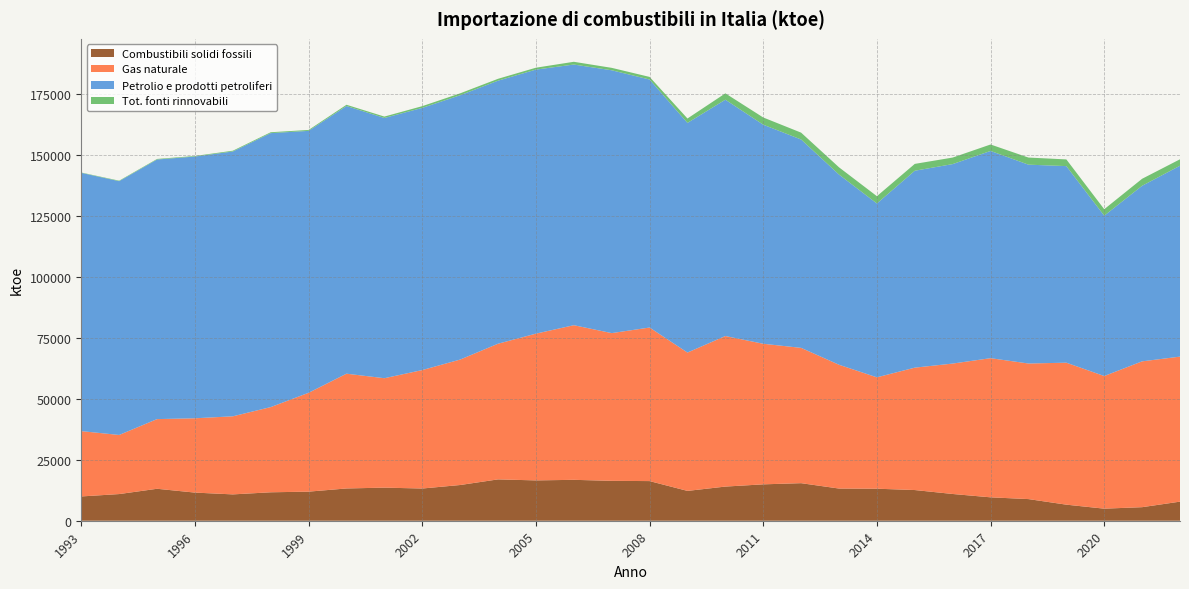

Reading right to left, what are all the values shown in this chart?

Combustibili solidi fossili: 7828.0	5555.0	4949.0	6587.4	8871.4	9594.0	10964.0	12580.4	13126.1	13192.9	15398.0	14916.7	14000.3	12228.1	16250.4	16352.8	16767.9	16532.5	16950.7	14642.3	13205.1	13567.4	13227.6	11925.7	11660.4	10798.4	11532.9	13101.6	10930.7	9957.5
Gas naturale: 59452.5	59783.5	54375.9	58202.6	55587.7	57043.6	53467.8	50177.0	45665.1	50750.3	55467.0	57632.4	61715.1	56716.1	62954.3	60565.2	63390.0	60163.9	55616.8	51428.5	48560.3	44860.9	47049.2	40527.5	34927.2	32010.7	30467.7	28561.4	24229.9	26778.7
Petrolio e prodotti petroliferi: 78258.2	71977.1	65725.4	80592.9	81512.3	84961.0	81771.8	80725.6	71262.3	77964.3	85420.9	89807.8	96891.0	94147.5	101670.6	107749.1	106857.6	108245.7	107832.1	108361.8	107478.7	106687.7	109731.8	107374.0	112310.8	108563.4	107300.6	106418.8	104045.3	105874.9
Tot. fonti rinnovabili: 2637.2	2868.7	2656.4	2738.7	2912.2	2643.3	2679.7	2805.4	2993.4	2974.9	2806.6	2956.5	2599.6	1803.8	1069.0	994.8	1128.1	778.3	770.4	780.5	712.2	568.4	517.4	374.0	363.5	319.8	234.3	231.5	199.4	140.8